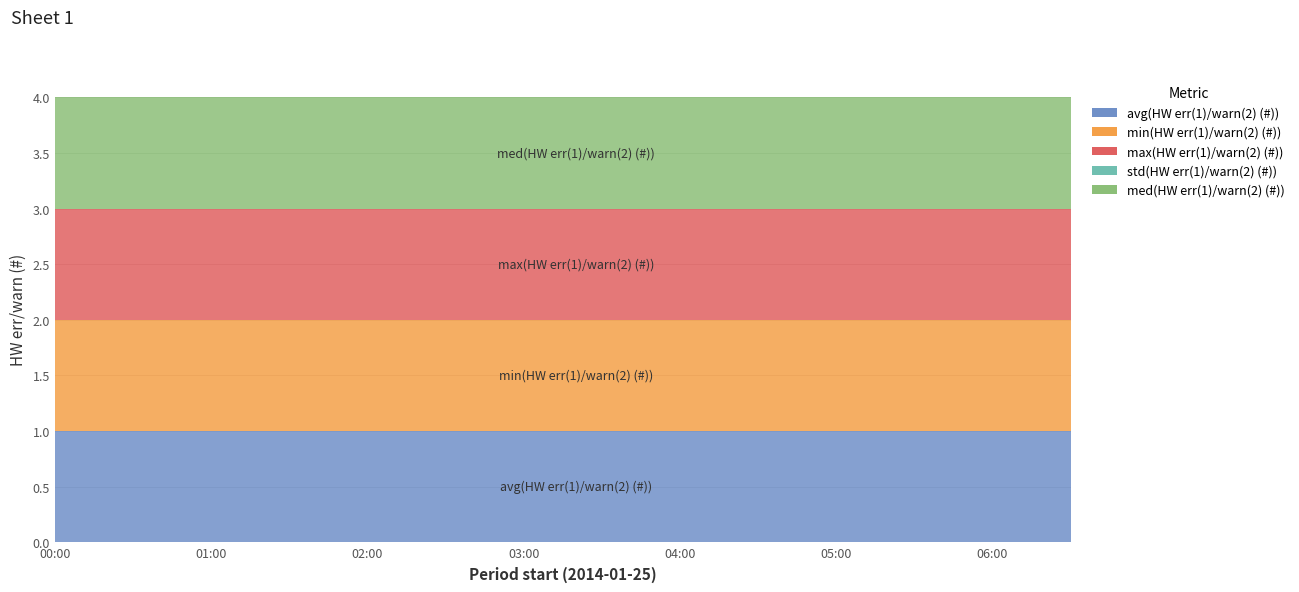

Reading left to right, transcribe all the data shown in this chart.

avg(HW err(1)/warn(2) (#)): 1	1	1	1	1	1	1	1	1	1	1	1	1	1	1	1	1	1	1	1	1	1	1	1	1	1	1	1	1	1	1	1	1	1	1	1	1	1	1	1
min(HW err(1)/warn(2) (#)): 1	1	1	1	1	1	1	1	1	1	1	1	1	1	1	1	1	1	1	1	1	1	1	1	1	1	1	1	1	1	1	1	1	1	1	1	1	1	1	1
max(HW err(1)/warn(2) (#)): 1	1	1	1	1	1	1	1	1	1	1	1	1	1	1	1	1	1	1	1	1	1	1	1	1	1	1	1	1	1	1	1	1	1	1	1	1	1	1	1
std(HW err(1)/warn(2) (#)): 0	0	0	0	0	0	0	0	0	0	0	0	0	0	0	0	0	0	0	0	0	0	0	0	0	0	0	0	0	0	0	0	0	0	0	0	0	0	0	0
med(HW err(1)/warn(2) (#)): 1	1	1	1	1	1	1	1	1	1	1	1	1	1	1	1	1	1	1	1	1	1	1	1	1	1	1	1	1	1	1	1	1	1	1	1	1	1	1	1